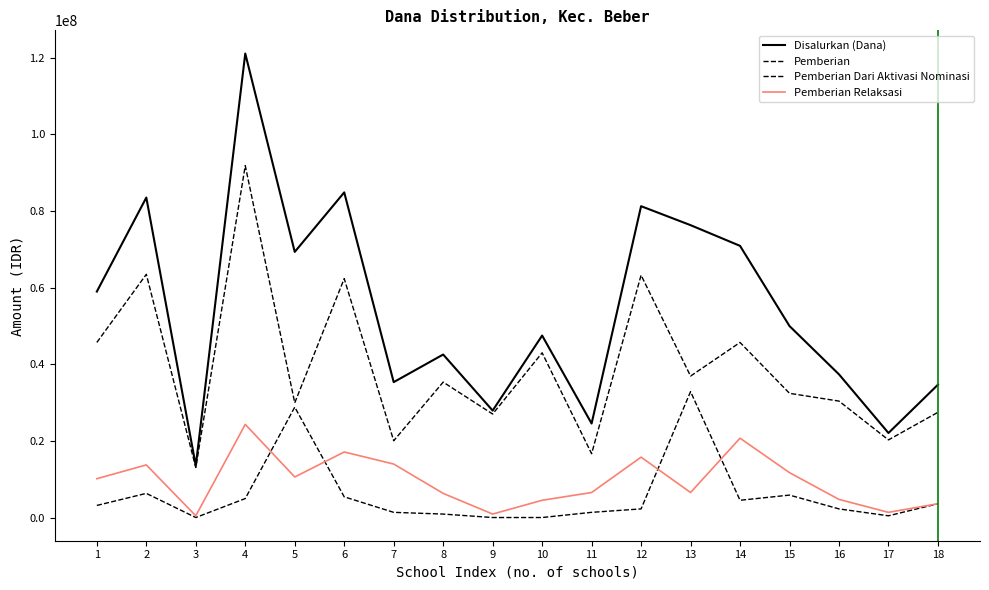

How many intersections are there between Pemberian Relaksasi and Pemberian Dari Aktivasi Nominasi?

4